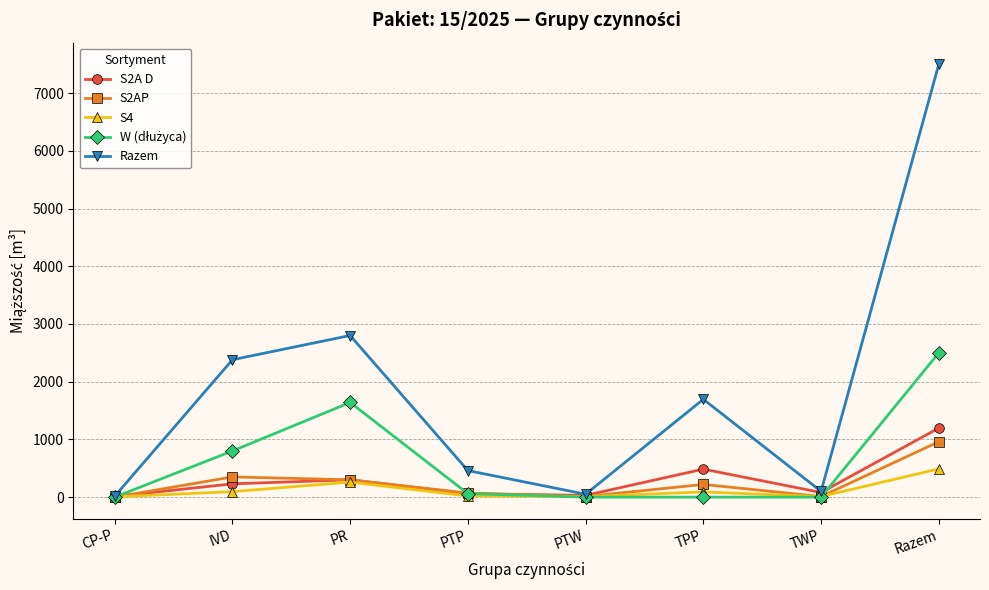

What is the label of the 7th point from the right?

IVD